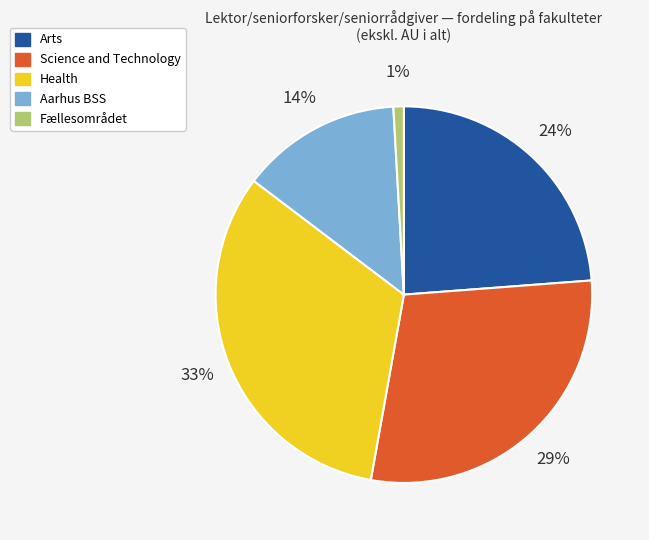

To the nearest percent, what is the average slice percentage?

20%